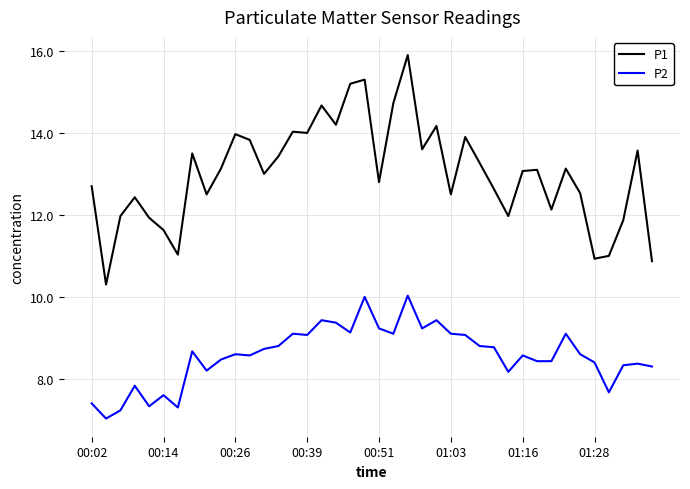

True or false: P2 and P1 intersect in this chart.

False